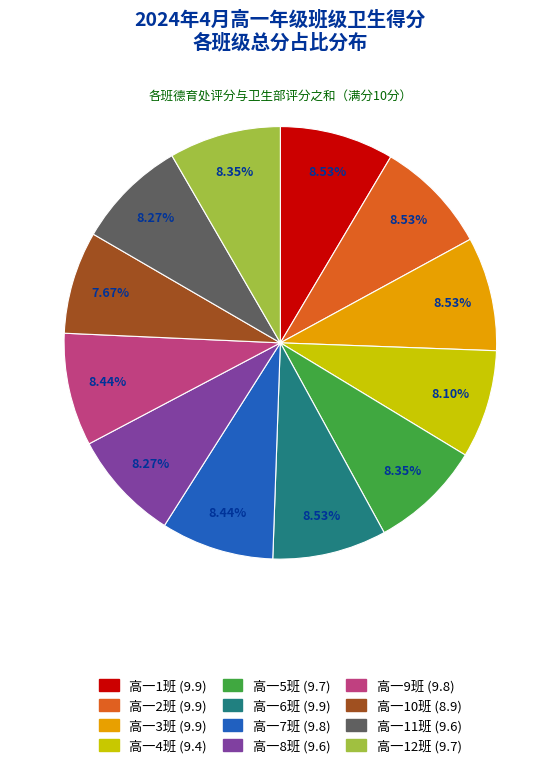

Combined, do 高一4班 and 高一7班 account for over 50%?

No